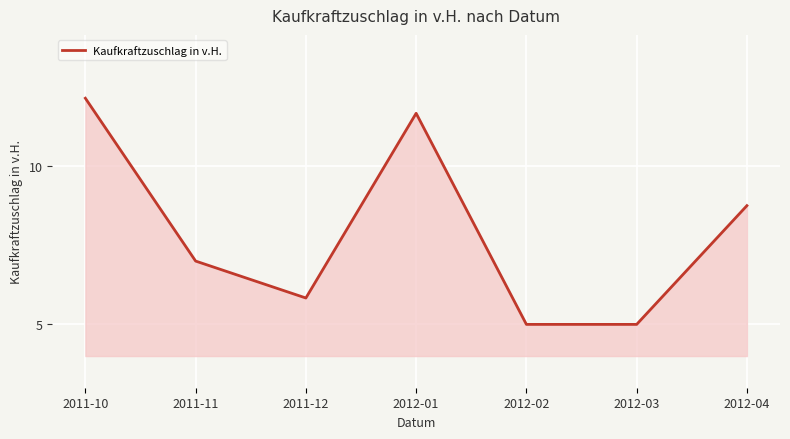

How many interior local peaks (higher than both neighbors) does the data have?

1